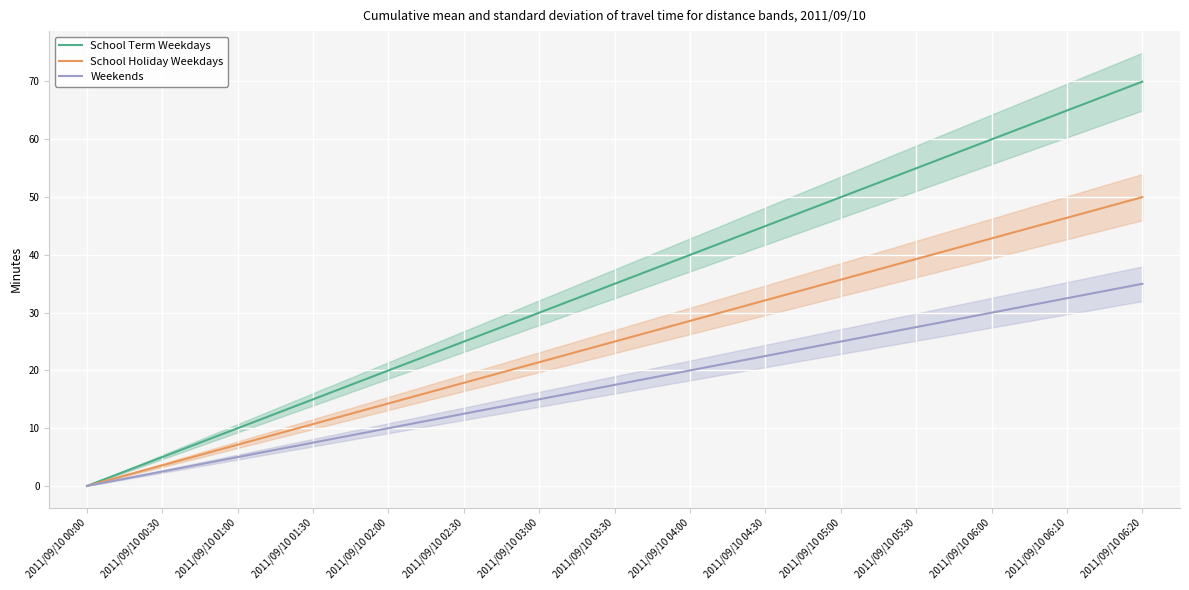

Reading right to left, extract all data points from this chart.

School Term Weekdays: 2011/09/10 06:20=69.9	2011/09/10 06:10=64.9	2011/09/10 06:00=59.9	2011/09/10 05:30=54.9	2011/09/10 05:00=49.9	2011/09/10 04:30=45.0	2011/09/10 04:00=40.0	2011/09/10 03:30=35.0	2011/09/10 03:00=30.0	2011/09/10 02:30=25.0	2011/09/10 02:00=20.0	2011/09/10 01:30=15.0	2011/09/10 01:00=10.0	2011/09/10 00:30=5.0	2011/09/10 00:00=0.0
School Holiday Weekdays: 2011/09/10 06:20=50.0	2011/09/10 06:10=46.4	2011/09/10 06:00=42.8	2011/09/10 05:30=39.2	2011/09/10 05:00=35.7	2011/09/10 04:30=32.1	2011/09/10 04:00=28.5	2011/09/10 03:30=25.0	2011/09/10 03:00=21.4	2011/09/10 02:30=17.8	2011/09/10 02:00=14.3	2011/09/10 01:30=10.7	2011/09/10 01:00=7.1	2011/09/10 00:30=3.6	2011/09/10 00:00=0.0
Weekends: 2011/09/10 06:20=35.0	2011/09/10 06:10=32.5	2011/09/10 06:00=30.0	2011/09/10 05:30=27.5	2011/09/10 05:00=25.0	2011/09/10 04:30=22.5	2011/09/10 04:00=20.0	2011/09/10 03:30=17.5	2011/09/10 03:00=15.0	2011/09/10 02:30=12.5	2011/09/10 02:00=10.0	2011/09/10 01:30=7.5	2011/09/10 01:00=5.0	2011/09/10 00:30=2.5	2011/09/10 00:00=0.0